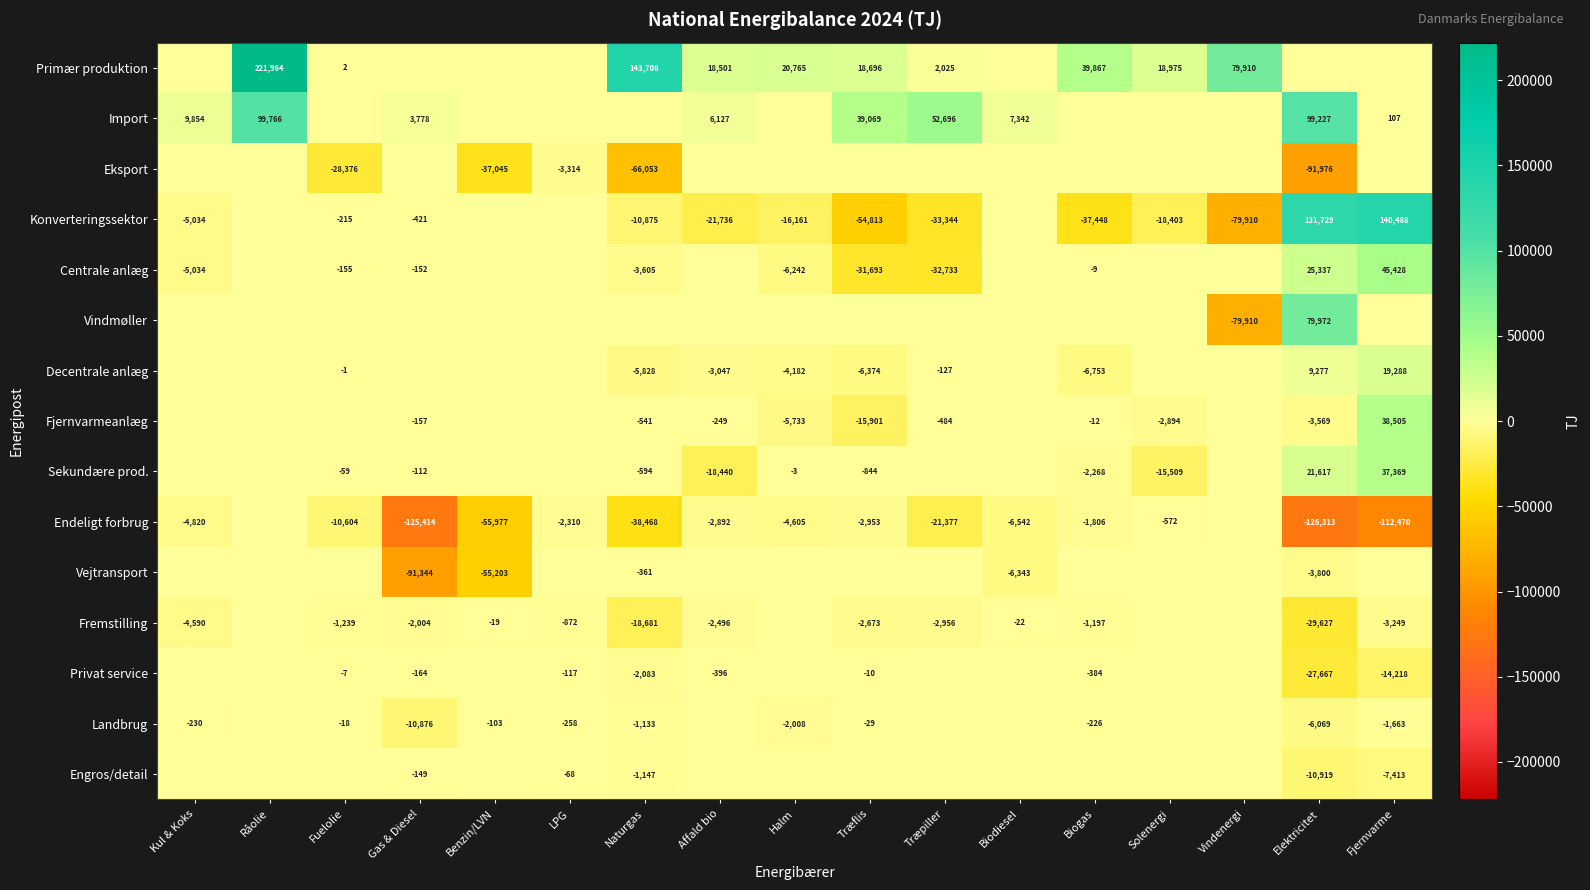

True or false: Landbrug has a value of -57 at Benzin/LVN.

False